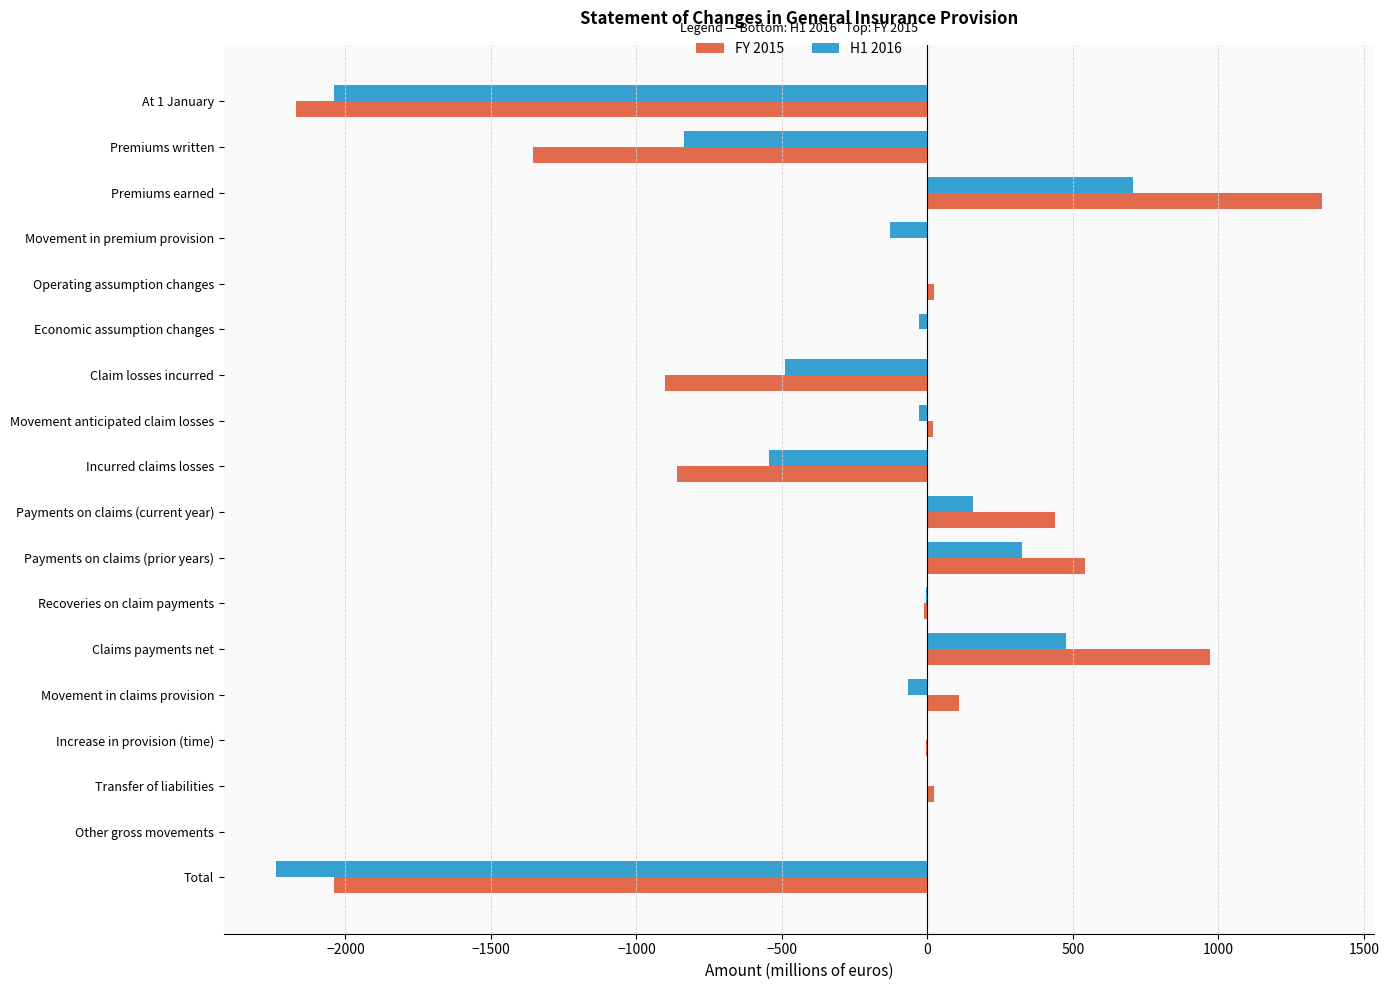

The value of FY 2015 at Premiums written is -408.3. True or false?

False